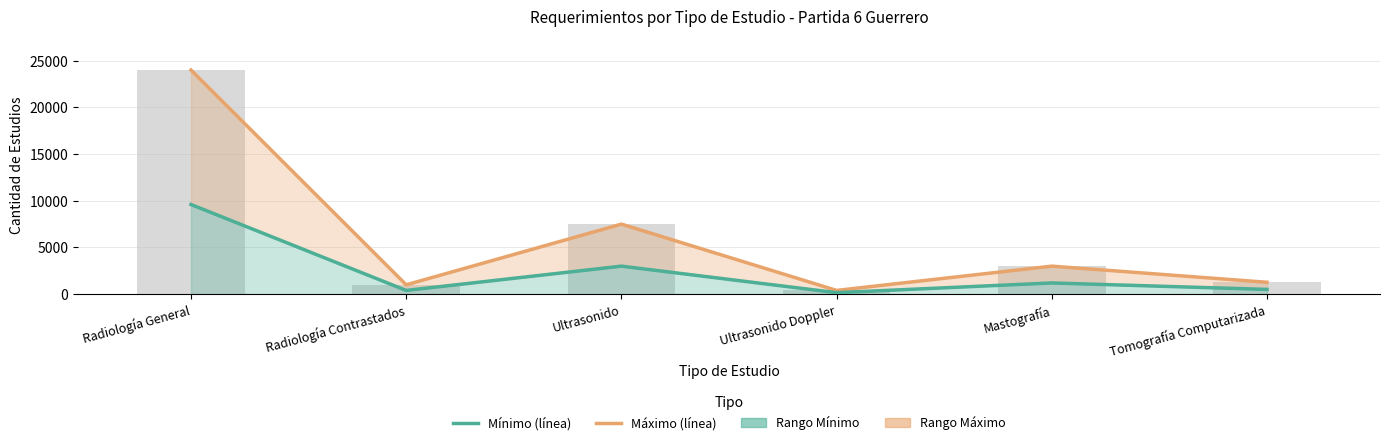

Between Tomografía Computarizada and Radiología Contrastados, which is larger?

Tomografía Computarizada